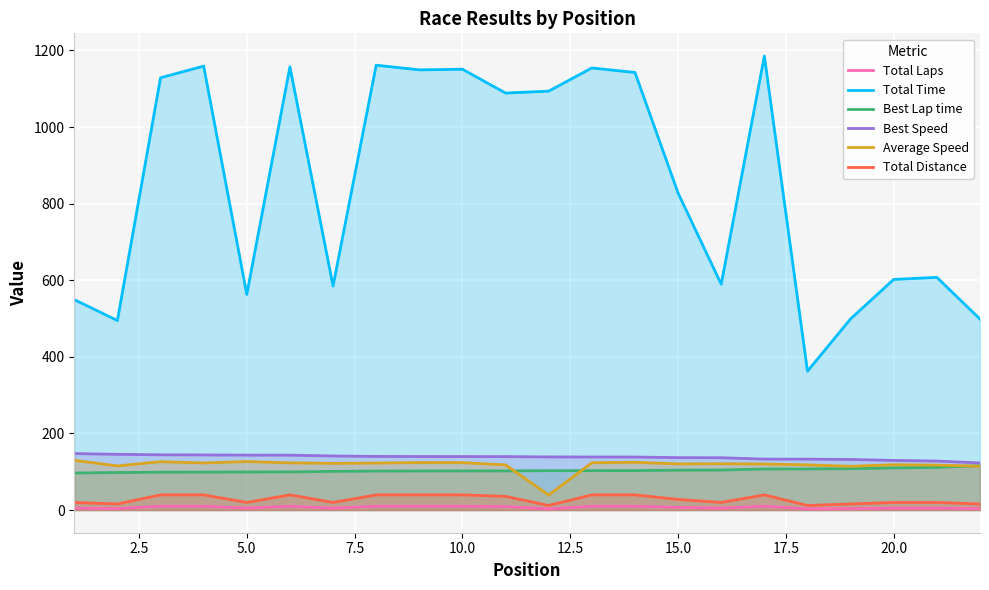

The value of Total Laps at 10.0 is 10.0. True or false?

True